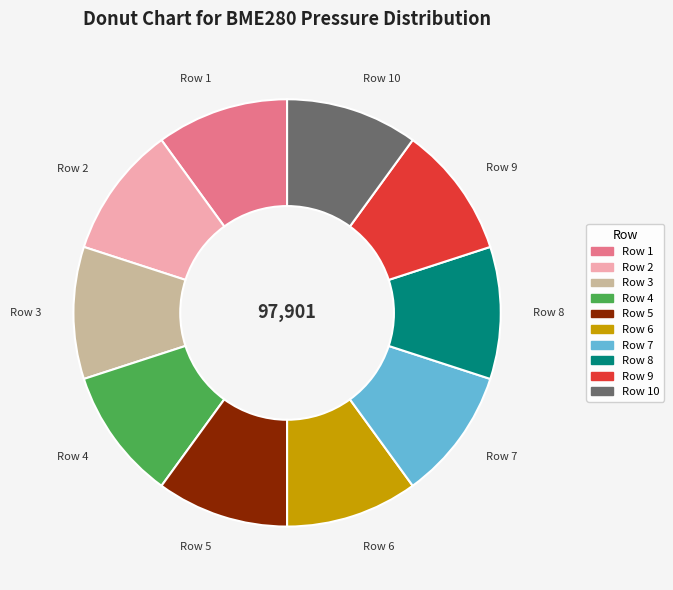

Do Row 3 and Row 6 together represent more than half of the pie?

No